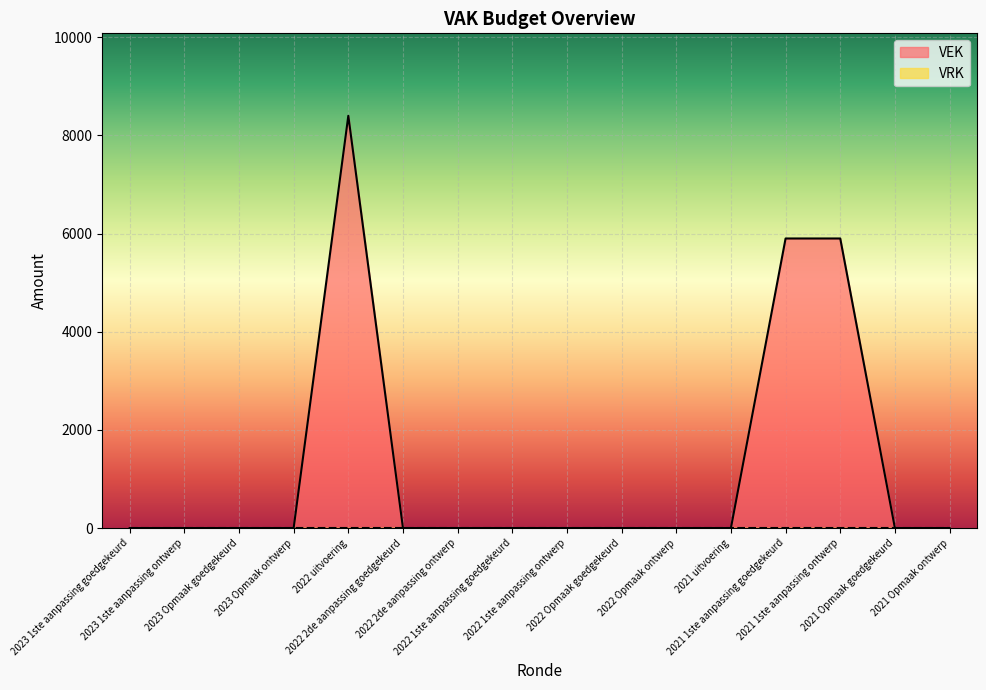

The chart shows a value of 5900 at 2021 1ste aanpassing goedgekeurd. True or false?

True